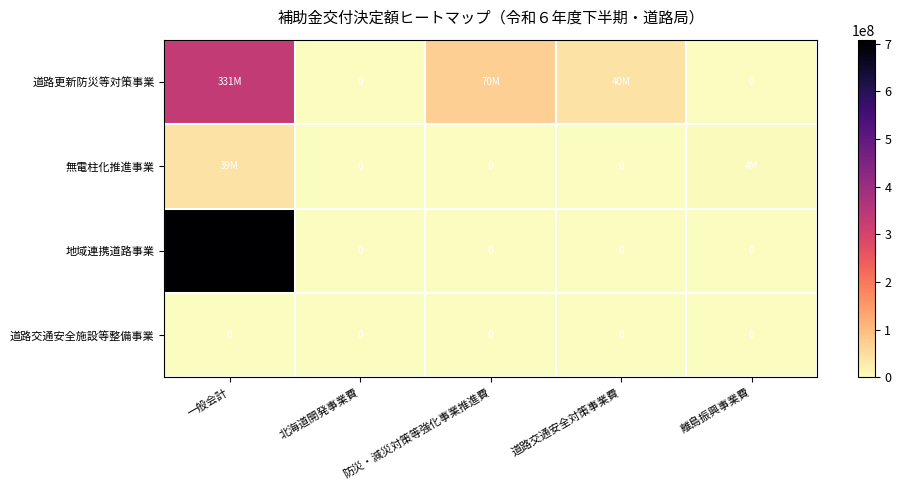

Rank the categories by 道路更新防災等対策事業 value from lowest to highest.

北海道開発事業費, 離島振興事業費, 道路交通安全対策事業費, 防災・減災対策等強化事業推進費, 一般会計